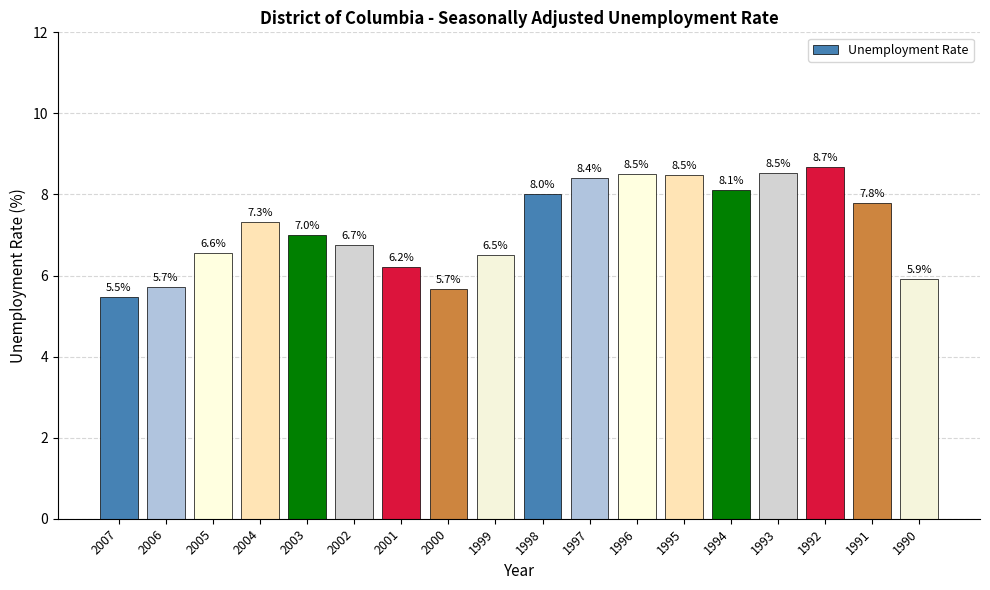

What is the value of the 18th bar from the left?

5.9